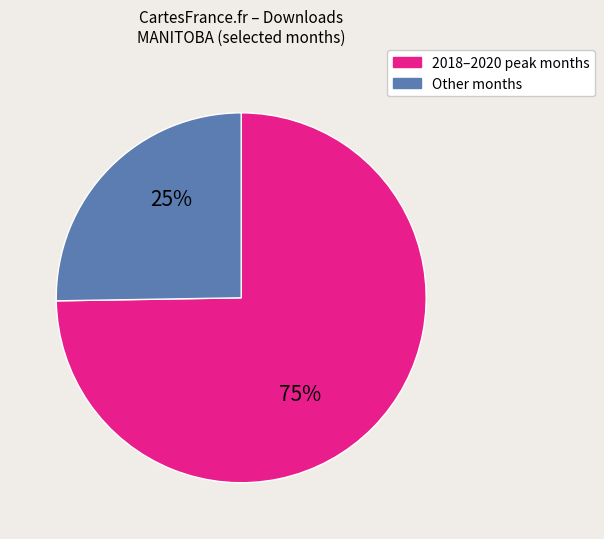

How many segments does this pie chart have?

2